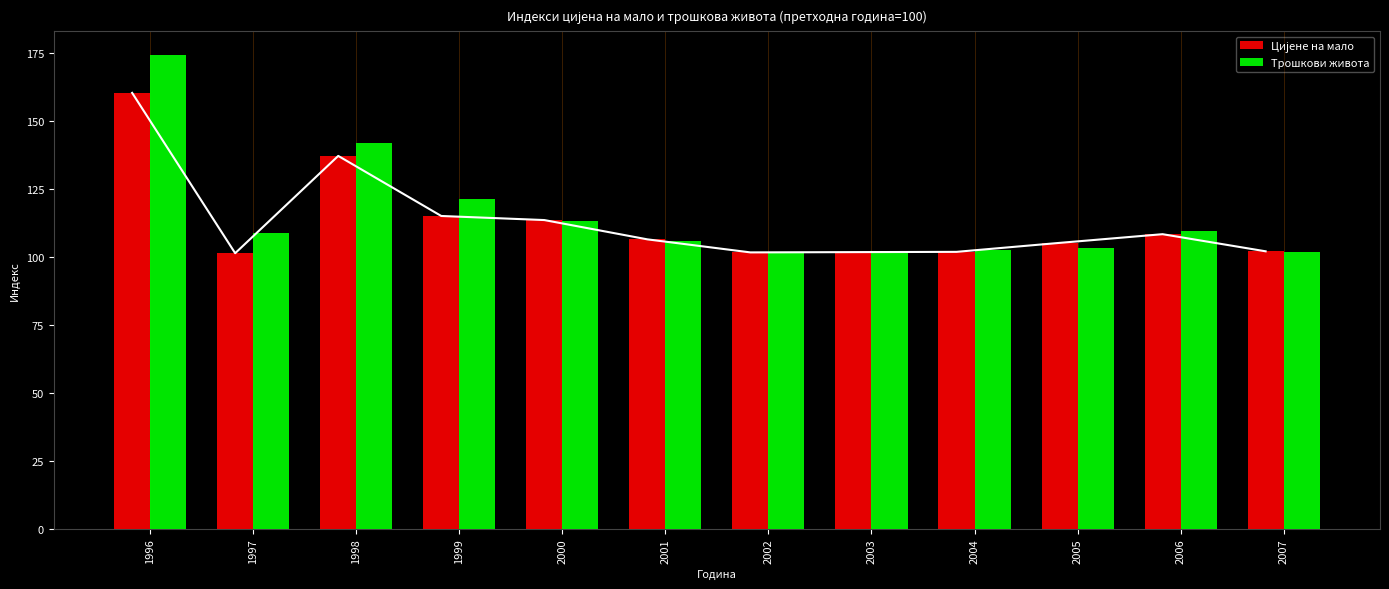

At which category is the sum across all series the highest?

1996